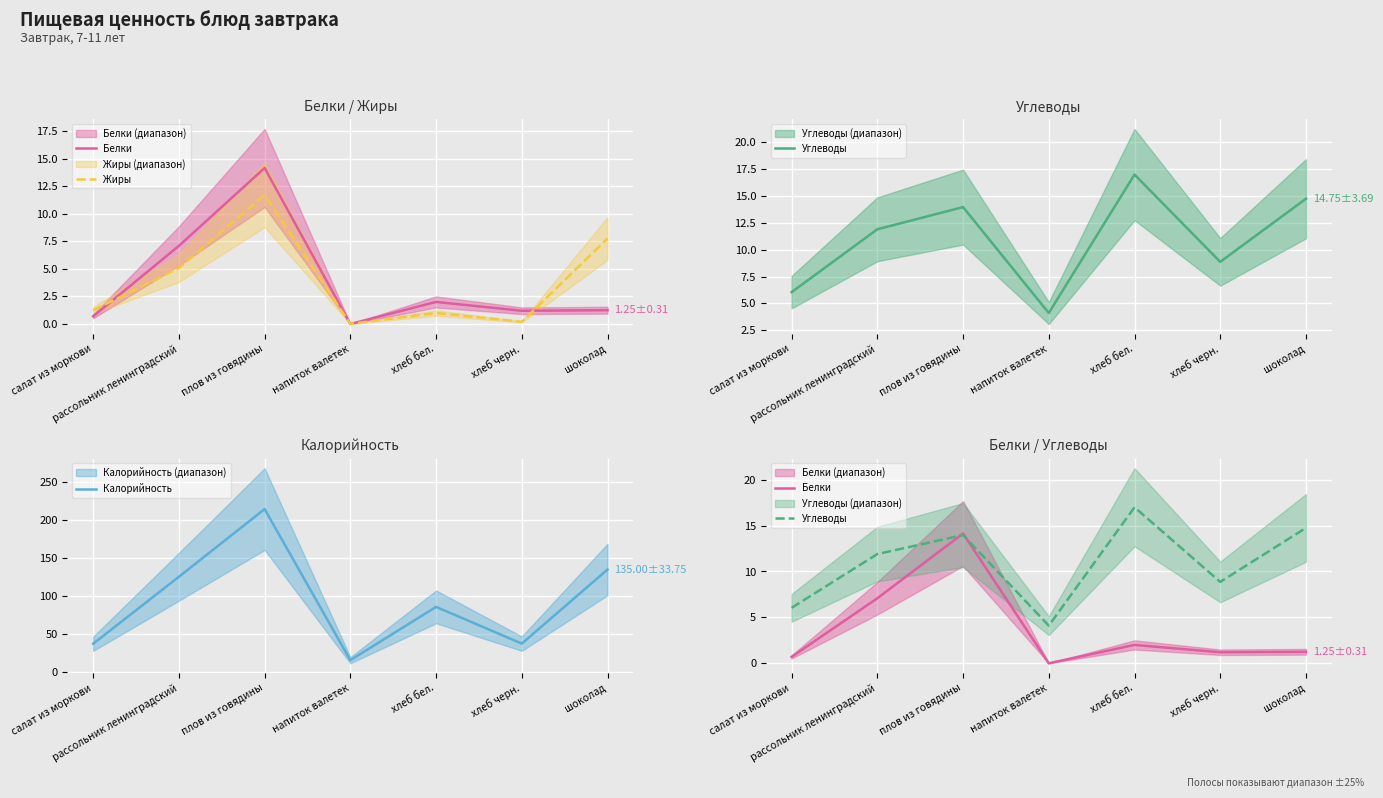

What is the difference between the second highest and minimum values in the Белки series?

7.1